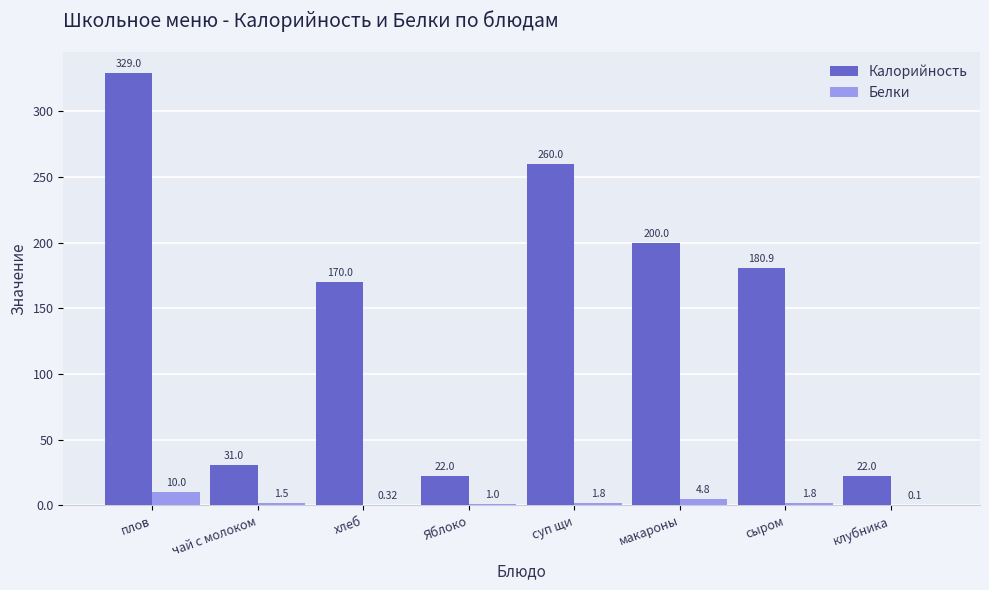

What is the total value across all series at сыром?

182.7